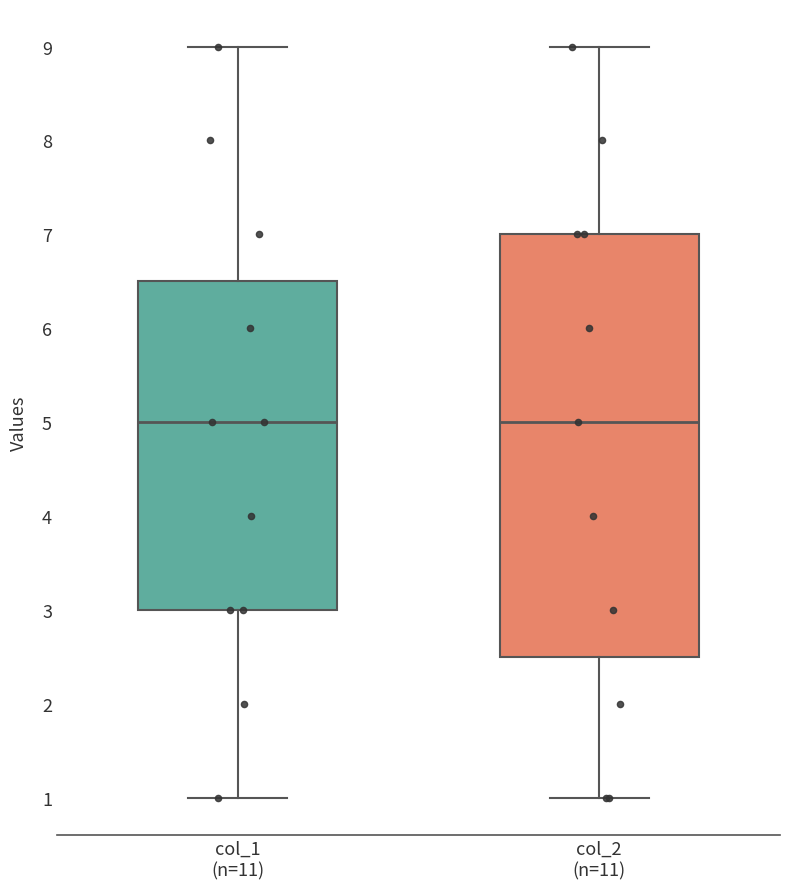

Reading left to right, read every box against the y-axis: the position of its median line, the range the box covers, and the ends of its whiskers. The values are not printed on the chart, so give them approximately, as read against the axis.

col_1 (n=11): median 5.0, box 3.0 to 6.5, whiskers 1.0 to 9.0
col_2 (n=11): median 5.0, box 2.5 to 7.0, whiskers 1.0 to 9.0